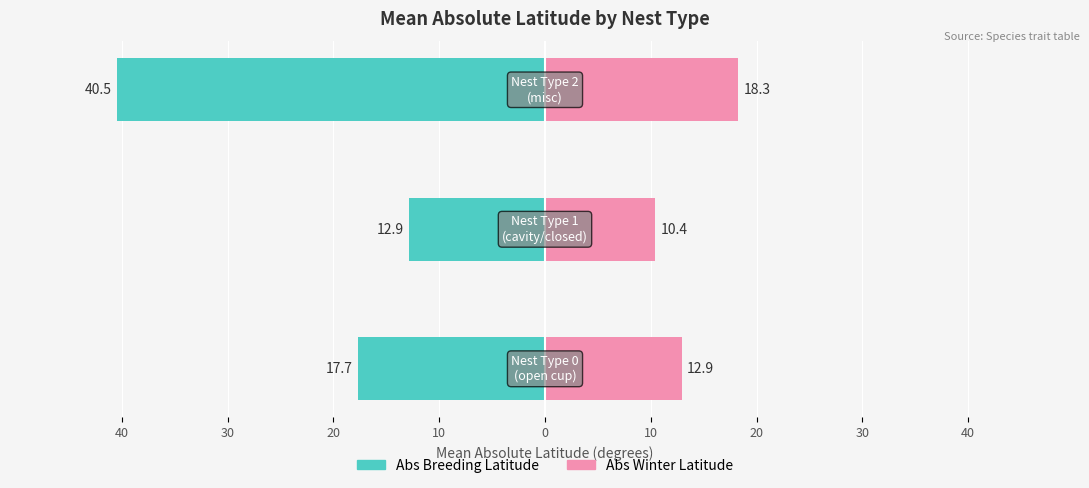

Is the value of Abs Winter Lat (renter-like) at 30 greater than the value of Abs Breeding Lat (owner-like) at 10?

Yes